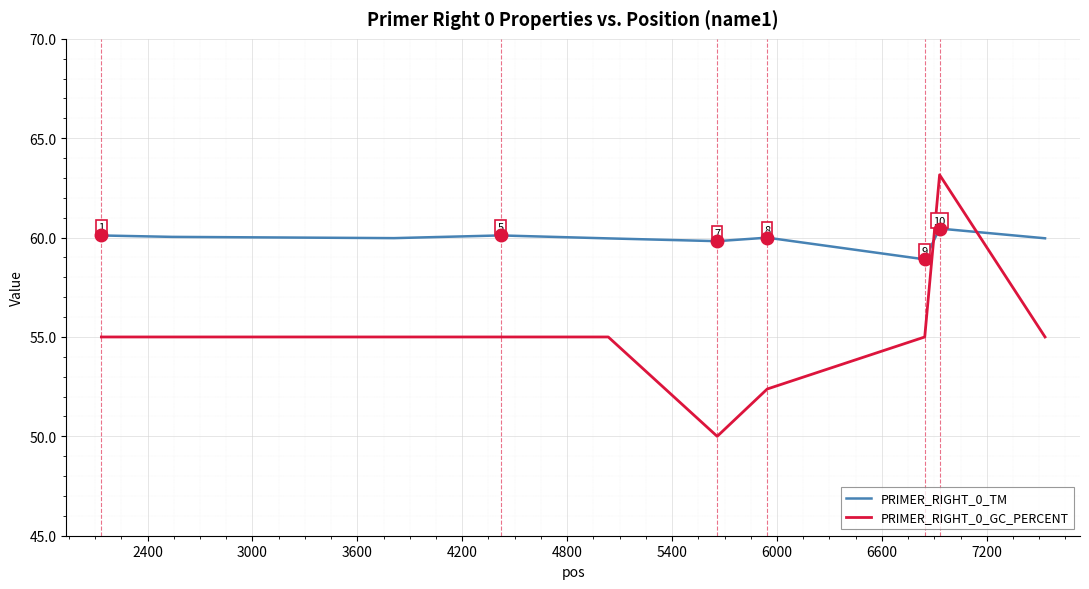

What is the difference between the maximum and minimum values in the PRIMER_RIGHT_0_TM series?

1.5